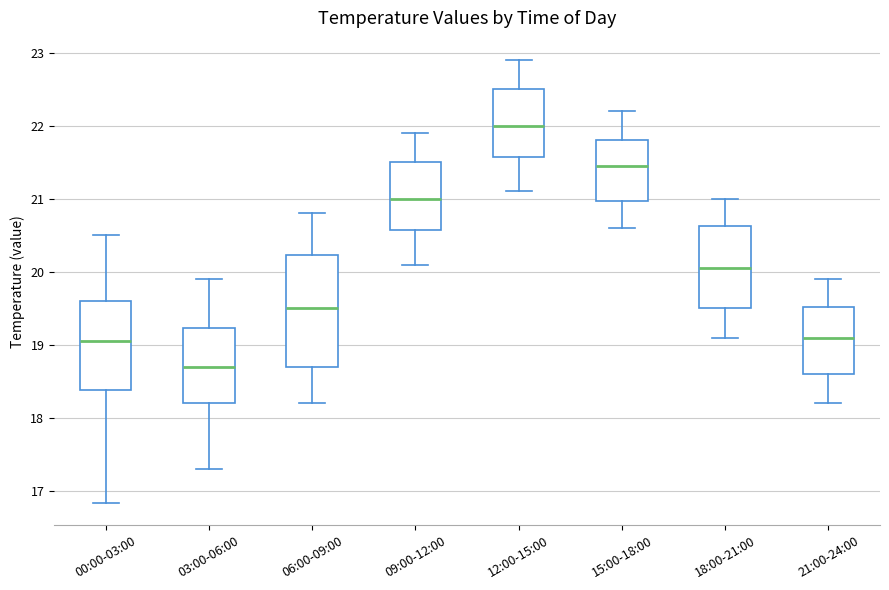

Reading left to right, transcribe this box plot: for each box, give where its median line is, the range the box spans, and where its two whiskers end, as read against the y-axis. The values are not printed on the chart, so give them approximately, as read against the axis.

00:00-03:00: median 19.1, box 18.4 to 19.6, whiskers 16.8 to 20.5
03:00-06:00: median 18.7, box 18.2 to 19.2, whiskers 17.3 to 19.9
06:00-09:00: median 19.5, box 18.7 to 20.2, whiskers 18.2 to 20.8
09:00-12:00: median 21.0, box 20.6 to 21.5, whiskers 20.1 to 21.9
12:00-15:00: median 22.0, box 21.6 to 22.5, whiskers 21.1 to 22.9
15:00-18:00: median 21.5, box 21.0 to 21.8, whiskers 20.6 to 22.2
18:00-21:00: median 20.1, box 19.5 to 20.6, whiskers 19.1 to 21.0
21:00-24:00: median 19.1, box 18.6 to 19.5, whiskers 18.2 to 19.9